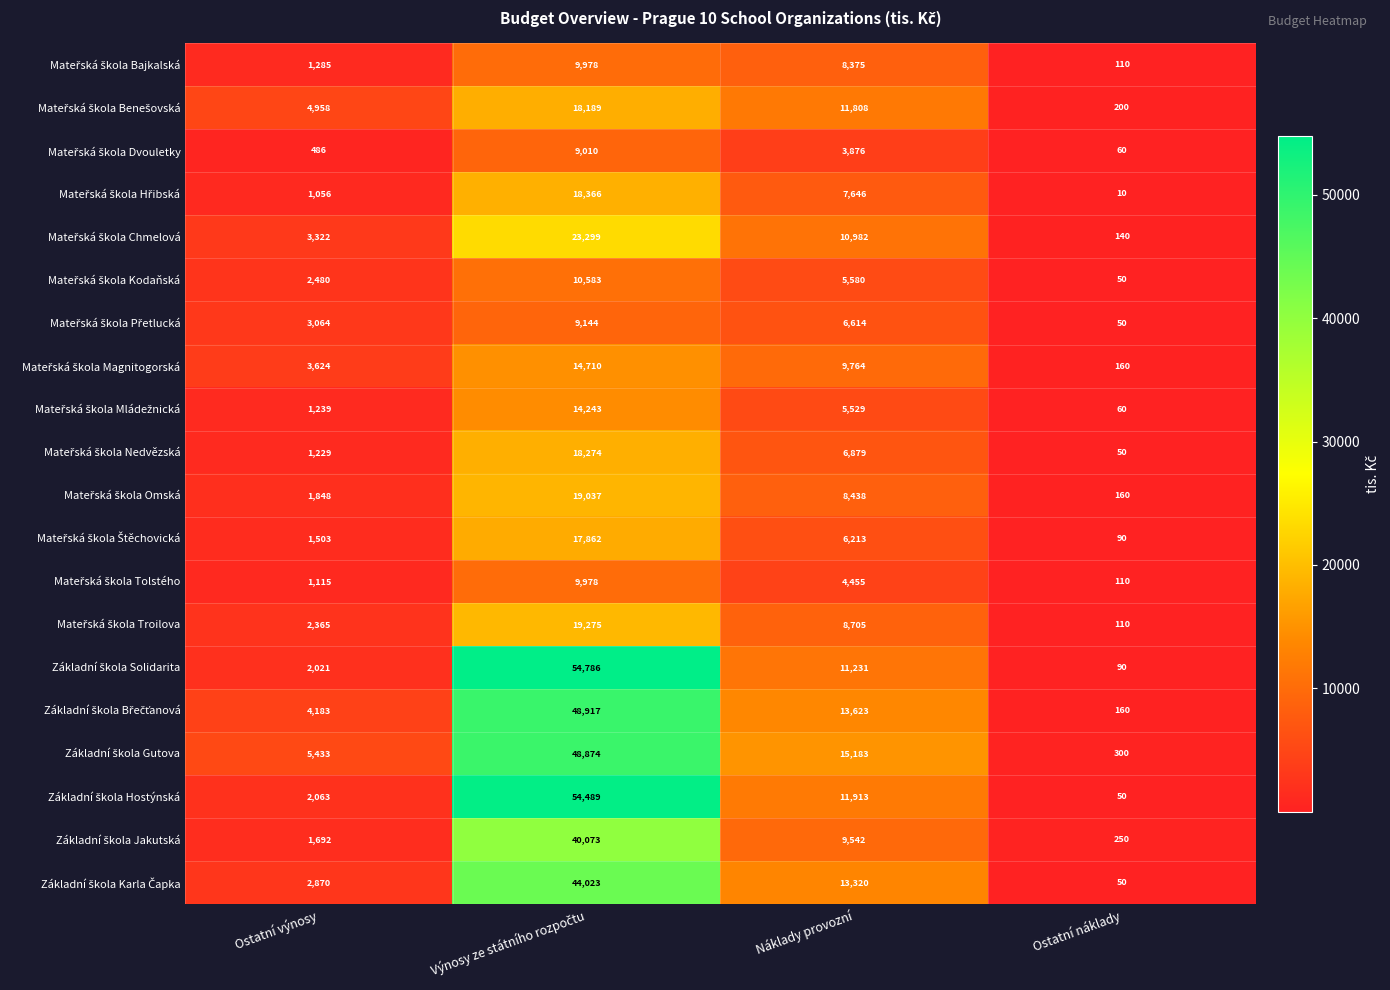

What is the total value across all series at Ostatní náklady?

2260